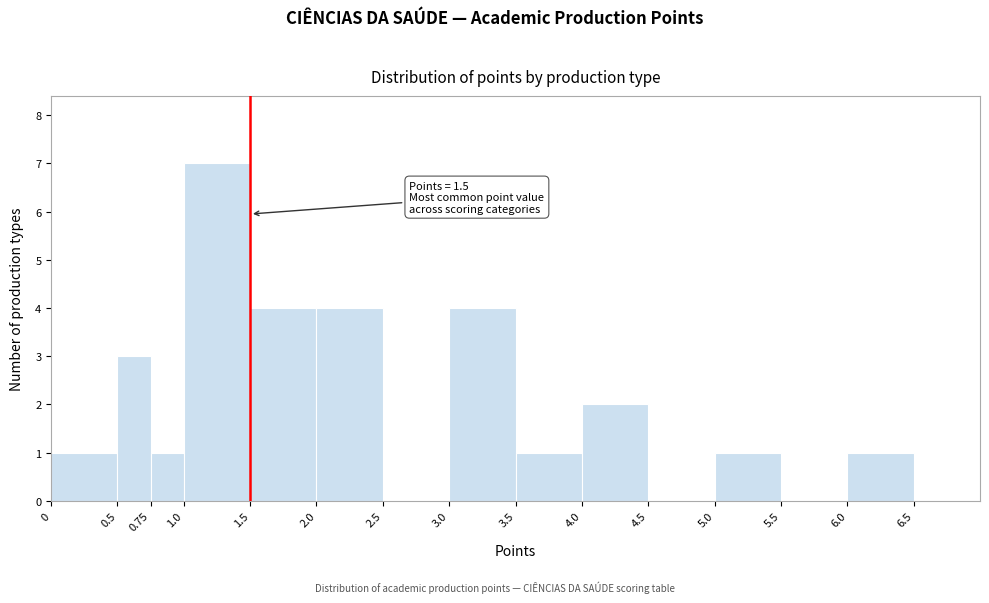

Over which range of the x-axis is the bar tallest?

1.0 to 1.5